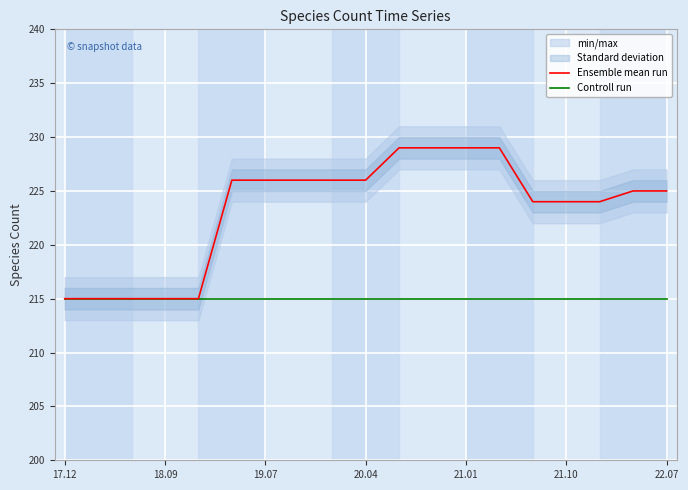

True or false: Controll run and Ensemble mean run intersect in this chart.

False